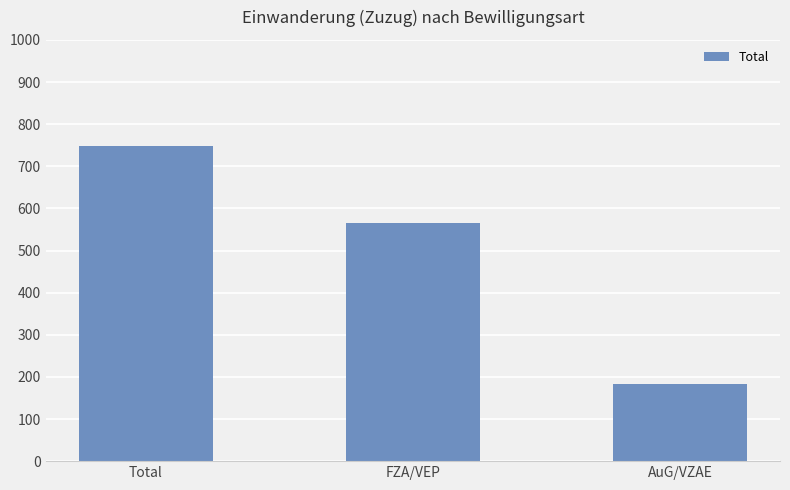

At which label is the value closest to 465?

FZA/VEP